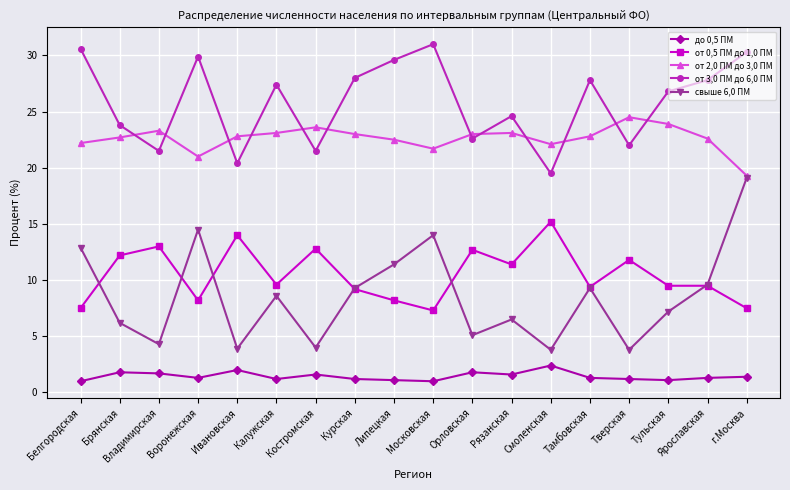

Where is the first local maximum for от 0,5 ПМ до 1,0 ПМ?

Владимирская